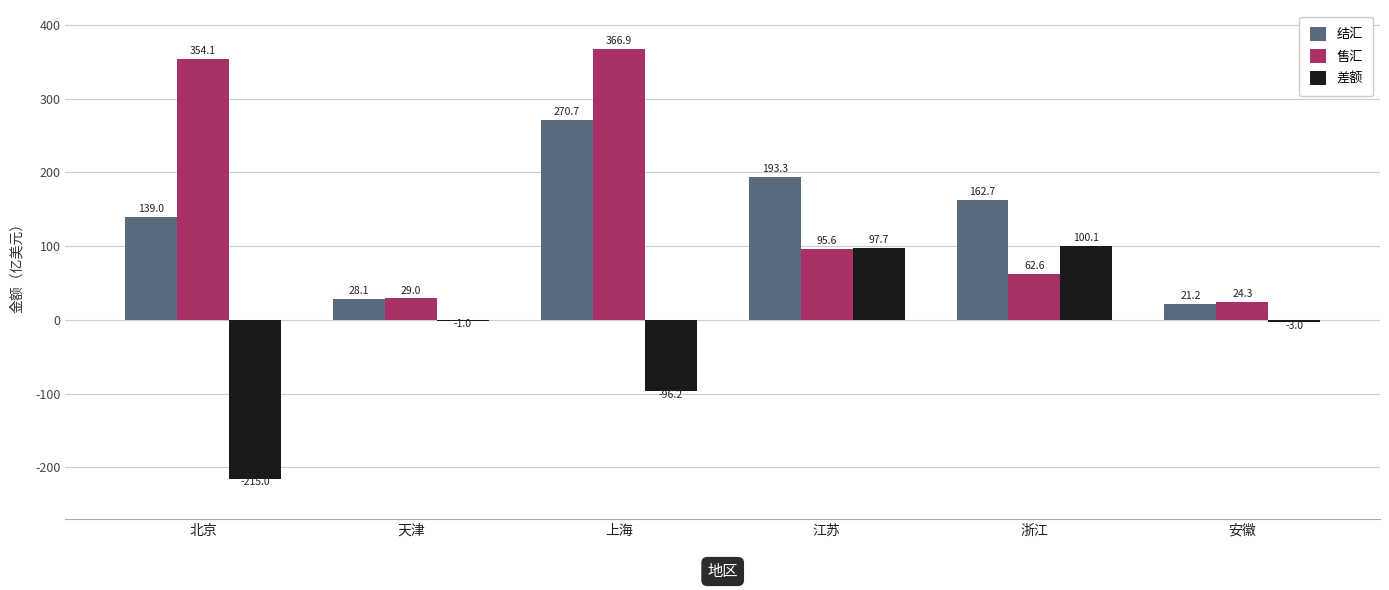

What is the maximum value for 售汇?

366.9